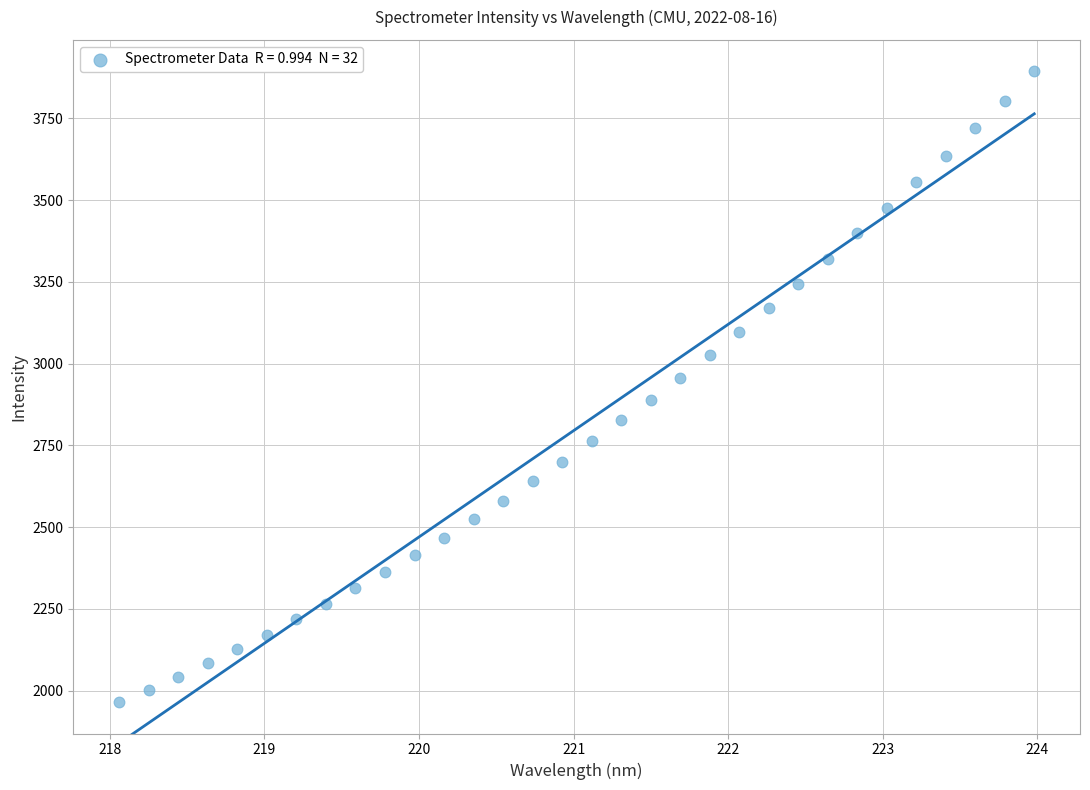

What is the range of X values (max minus min)?

5.9